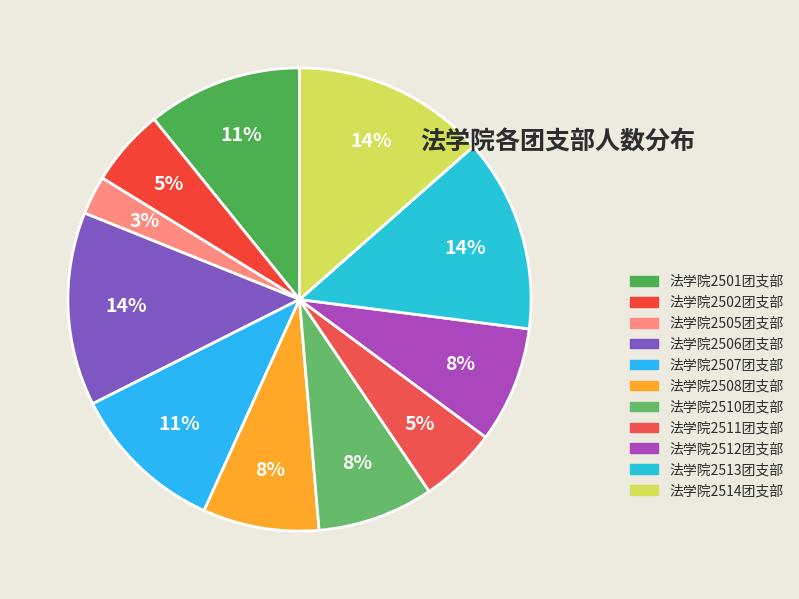

What portion of the pie excludes 法学院2512团支部?

91.9%